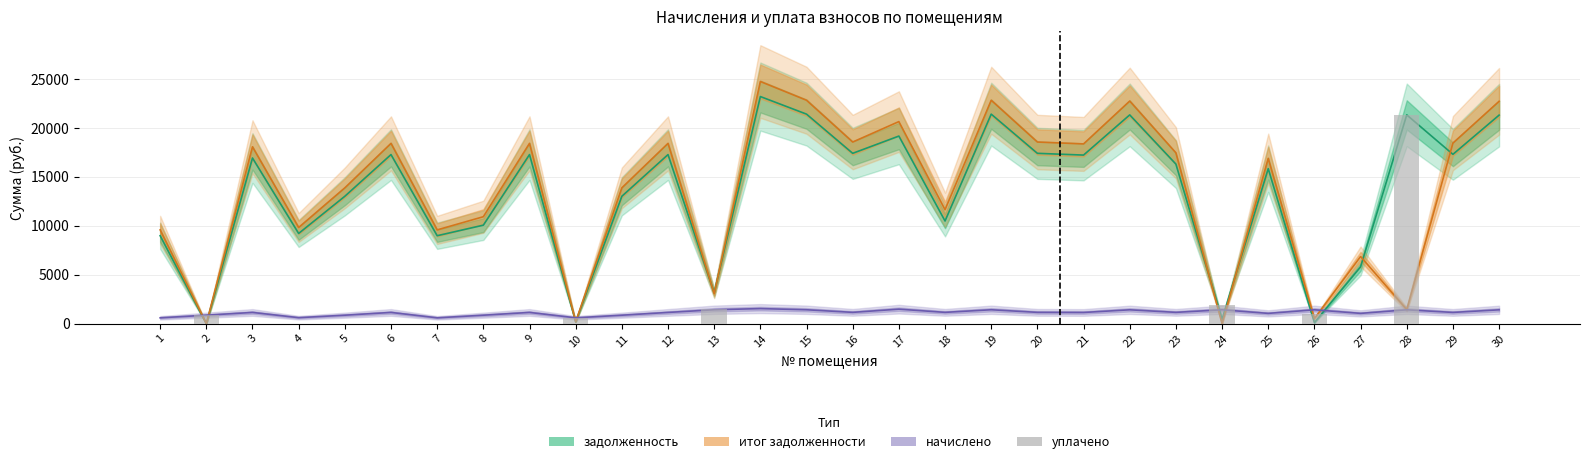

Are the bars horizontal?

No